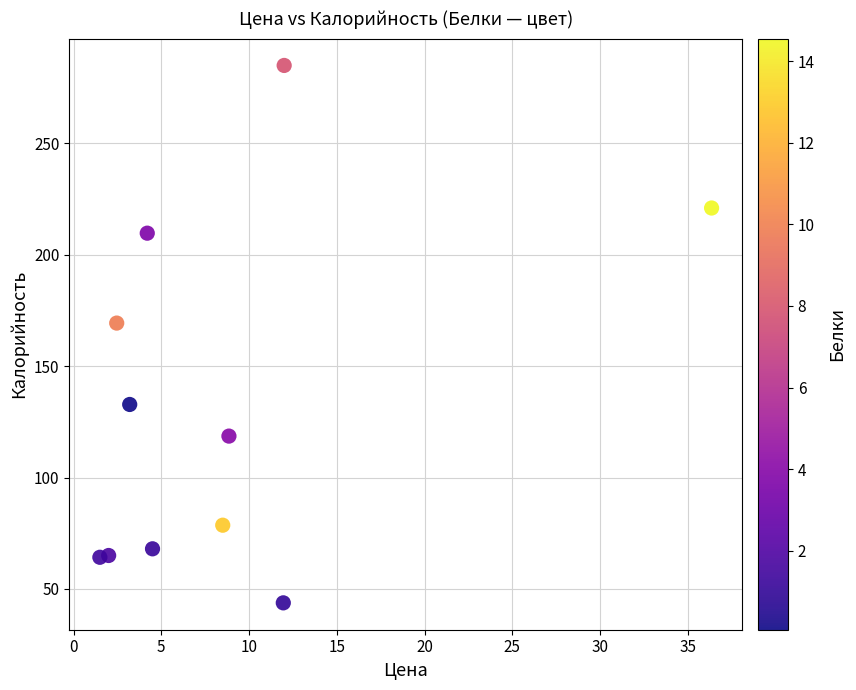

What Y value in the scatter plot is closest to 164?

169.3